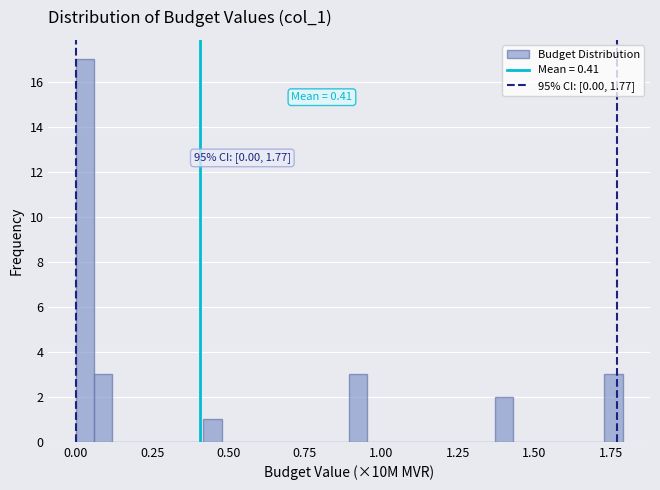

Around what value on the x-axis is the tallest bar? Give the approximate position of its centre, as read against the axis.

0.05